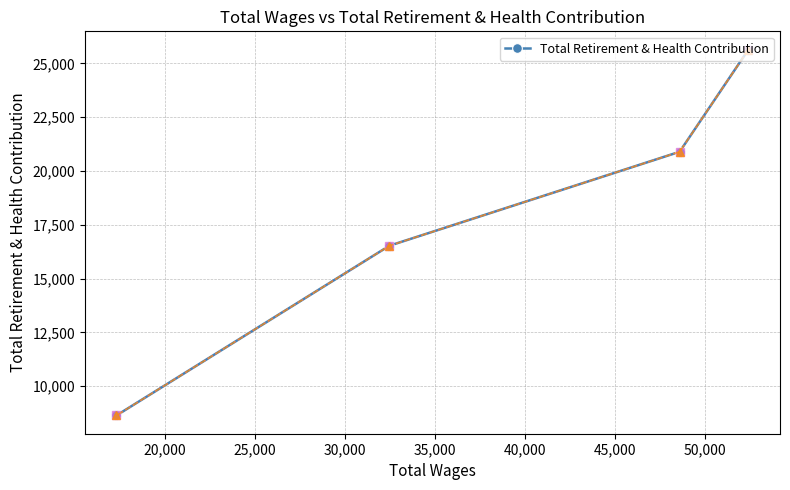

What is the value of the 2nd point from the left?

16524